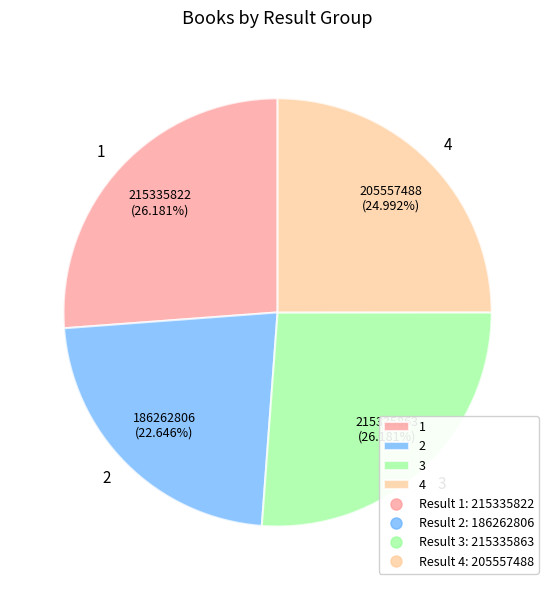

Is the sum of 2 and 4 greater than half?

No